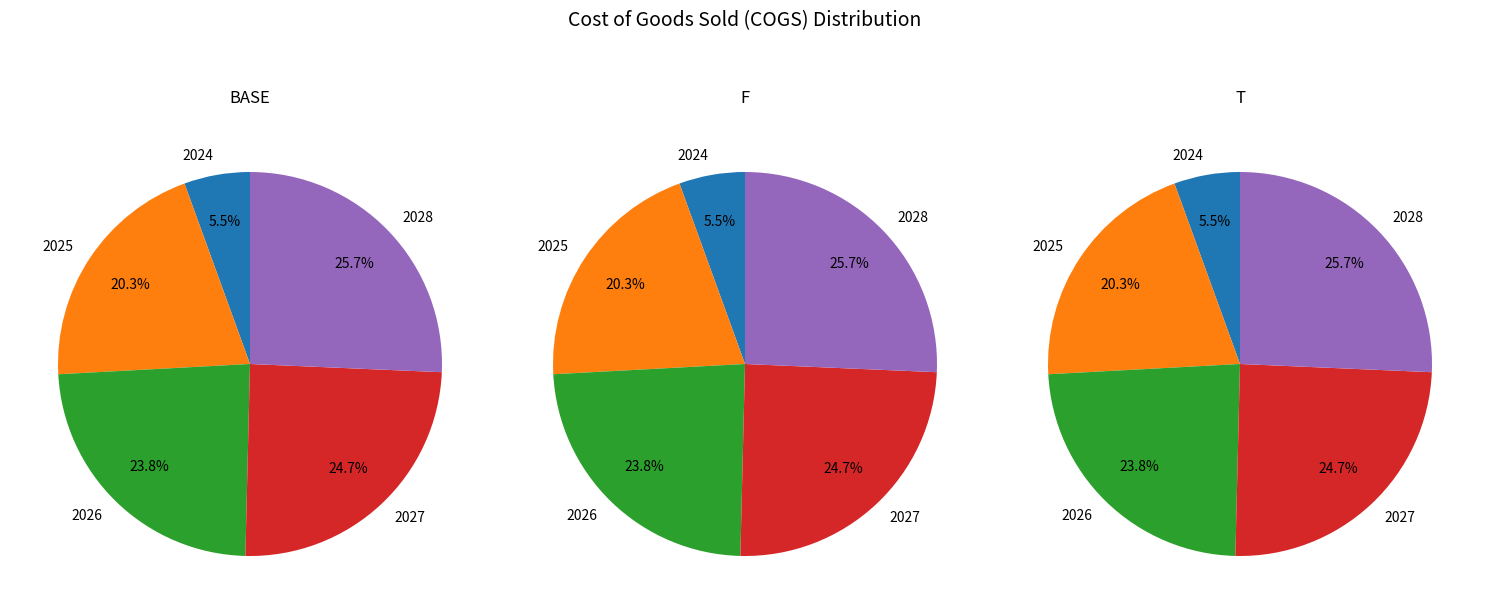

Count the number of slices in the pie.

5